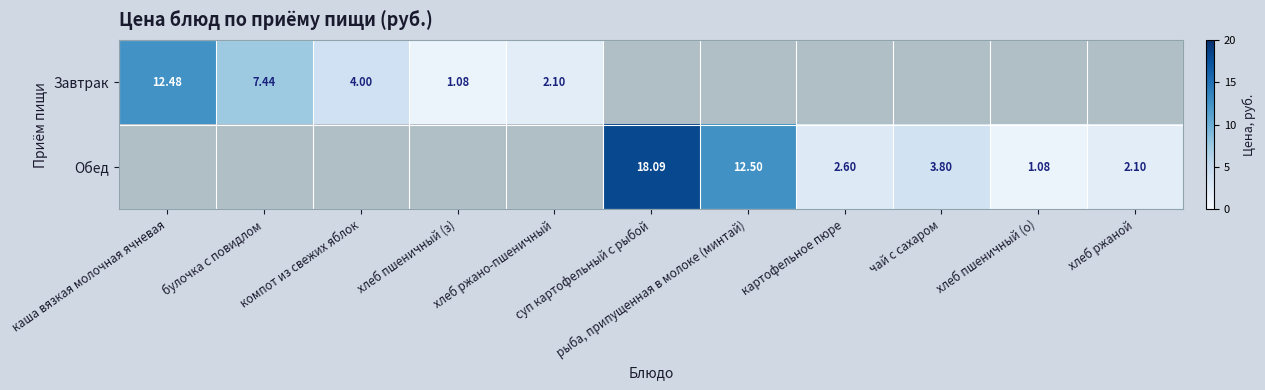

Rank the series by their maximum value, from lowest to highest.

Завтрак, Обед